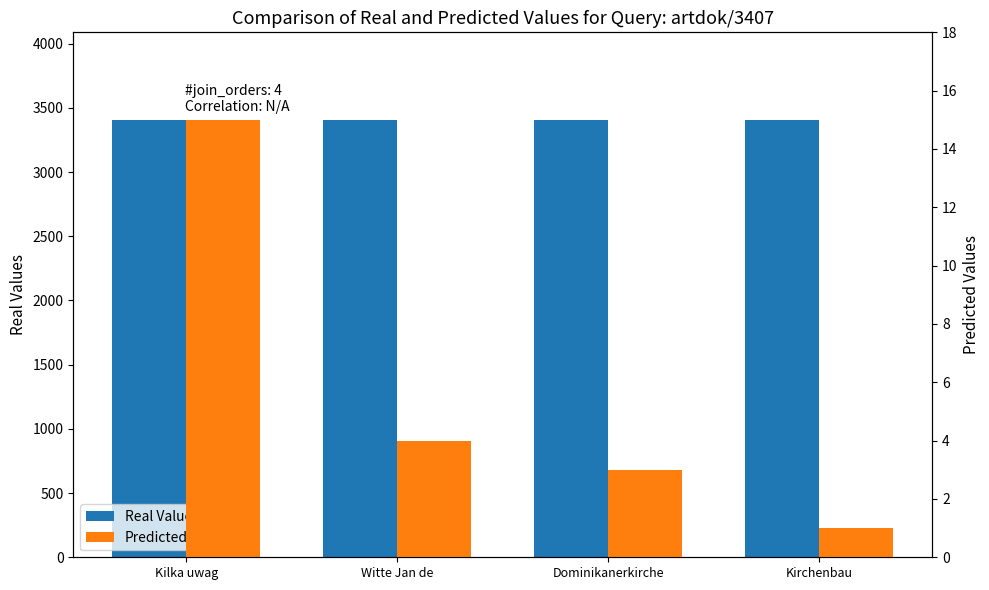

At Kirchenbau, list the series in order from largest to smallest.

Real Values, Predicted